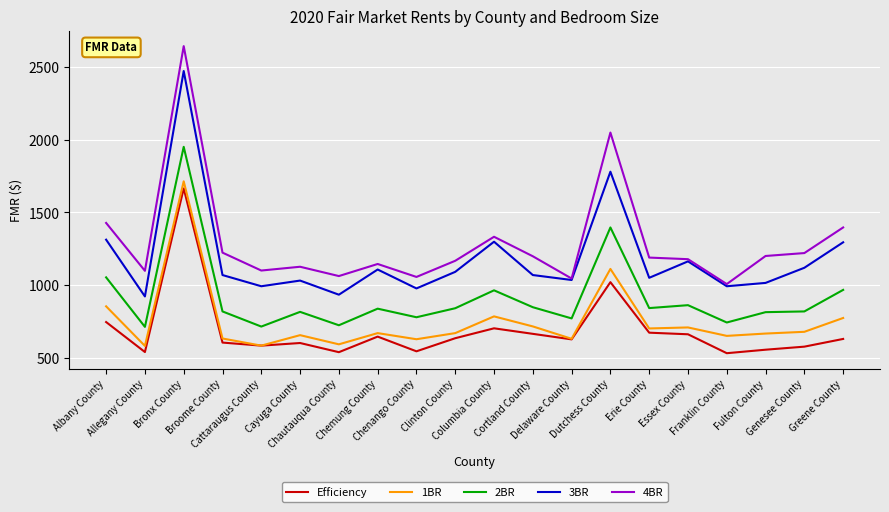

What is the total value across all series at Clinton County?

4409